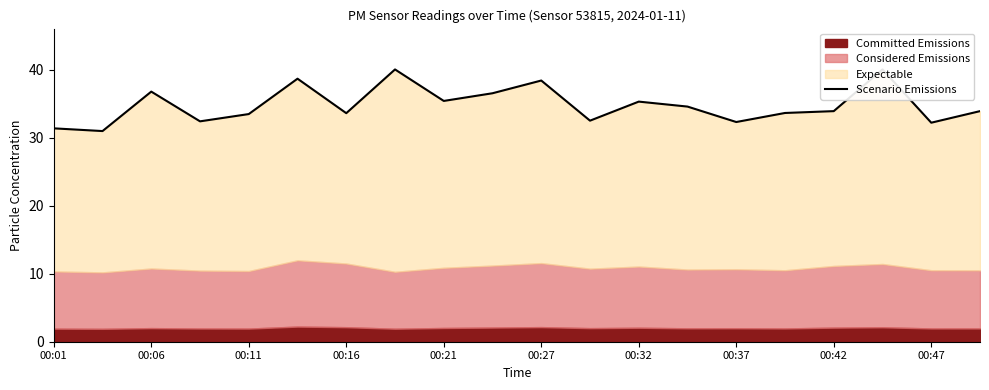

Between 19 and 13, which is larger?

13